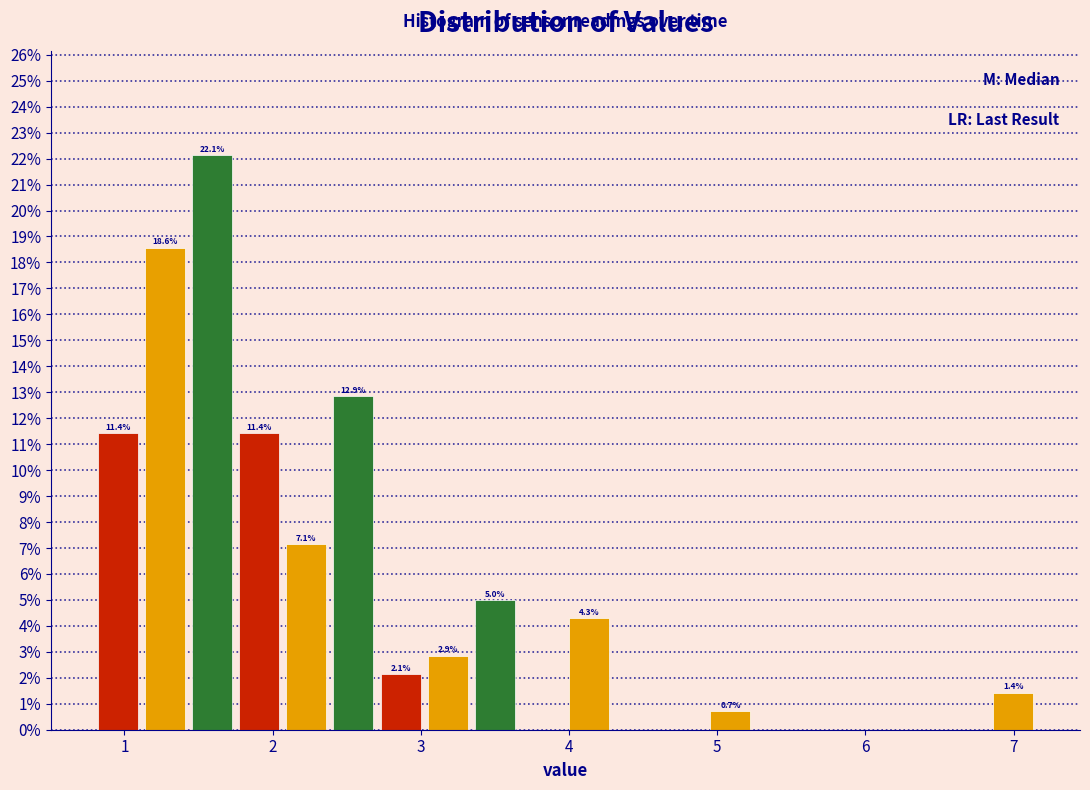

Read against the x-axis, roughly where is the centre of the tallest bar?

1.6